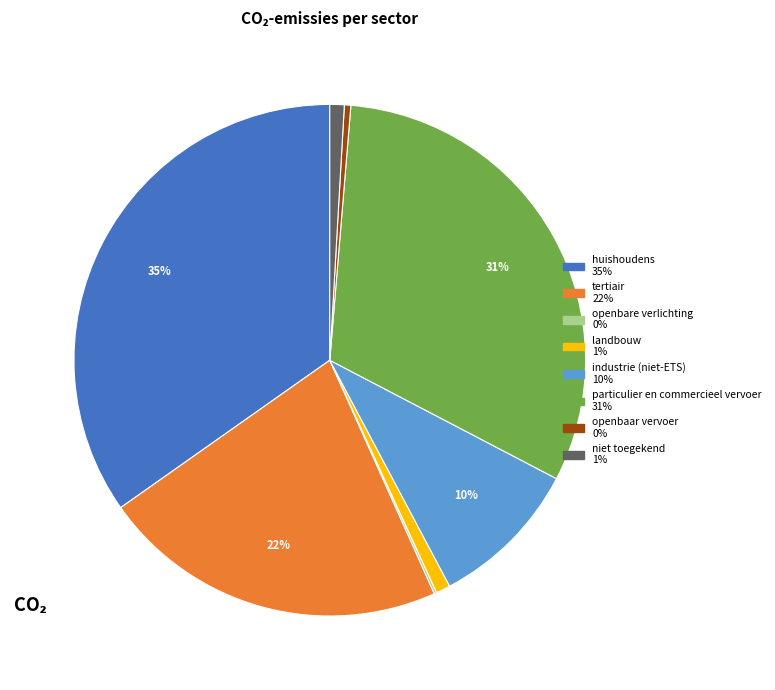

Between landbouw and industrie (niet-ETS), which is larger?

industrie (niet-ETS)